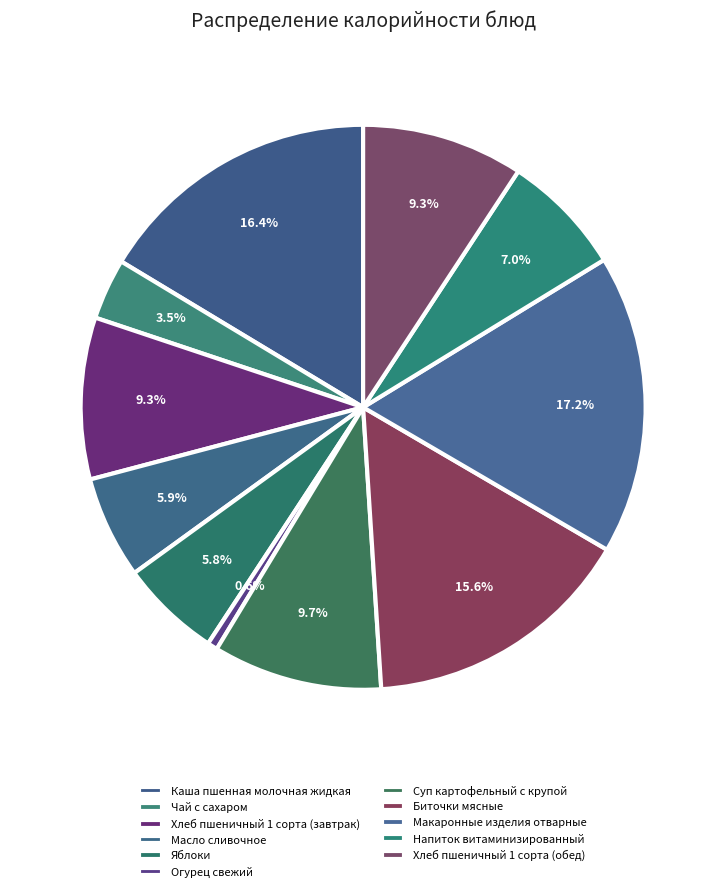

How many slices are in this pie chart?

11